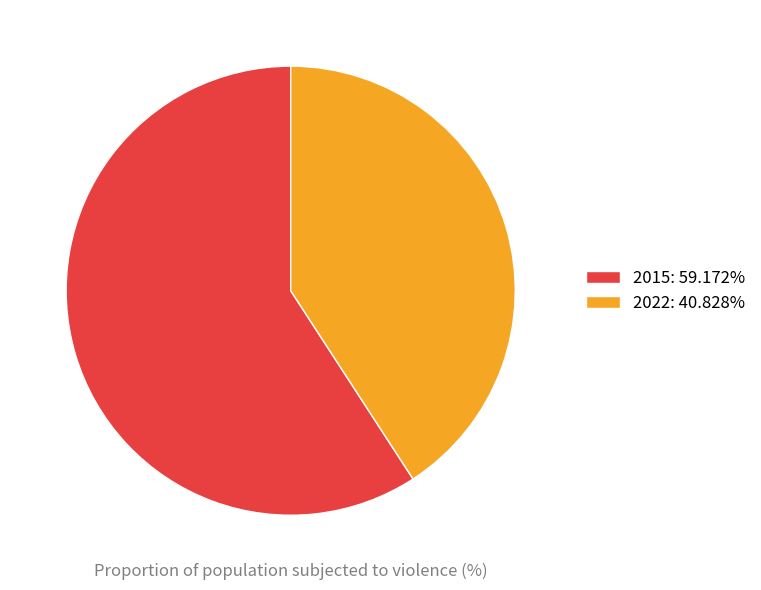

Combined, do 2022: 40.828% and 2015: 59.172% account for over 50%?

Yes